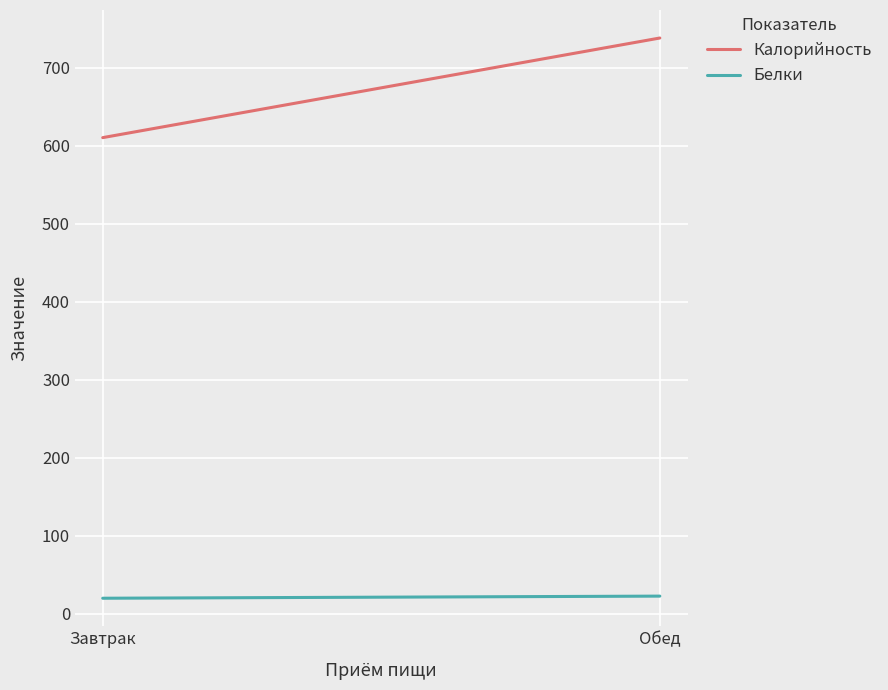

Reading right to left, extract all data points from this chart.

Калорийность: 738.2	610.5
Белки: 22.4	19.7